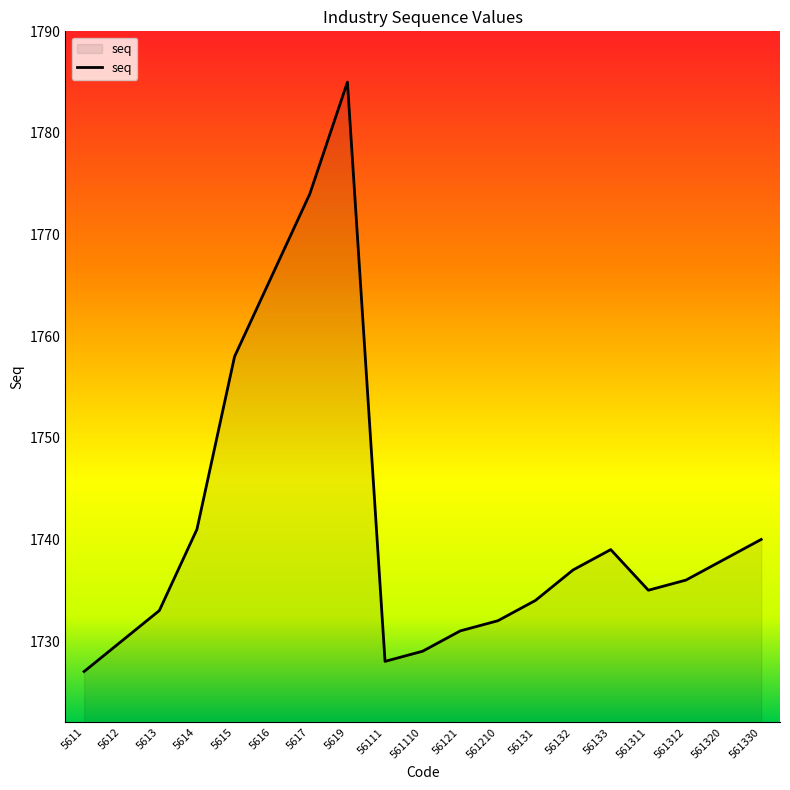

At which category does the data reach its first local valley?

56111